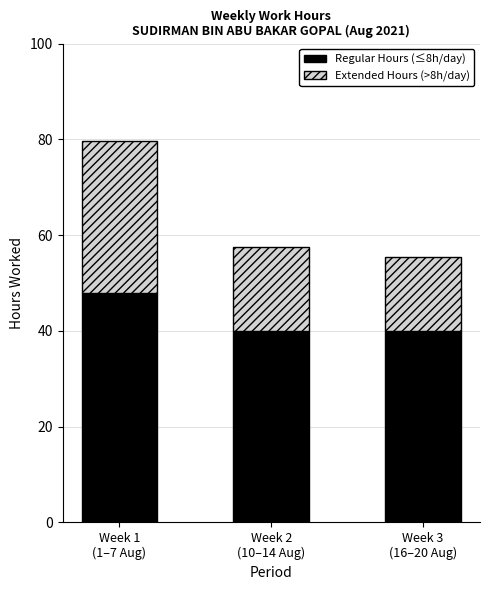

Reading left to right, list the values for the Regular Hours (≤8h/day) series.

48.0	40.0	40.0